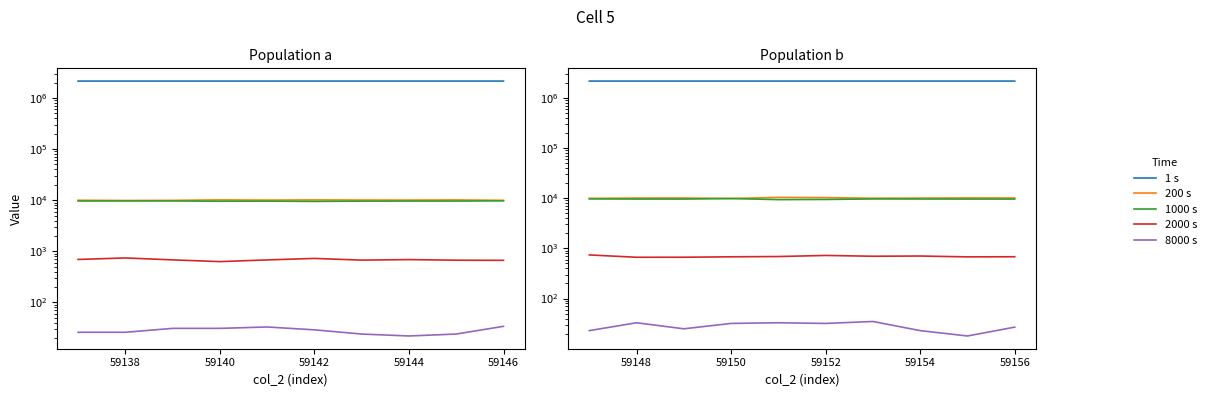

True or false: 1000 s has a value of 13737 at 59152.

False